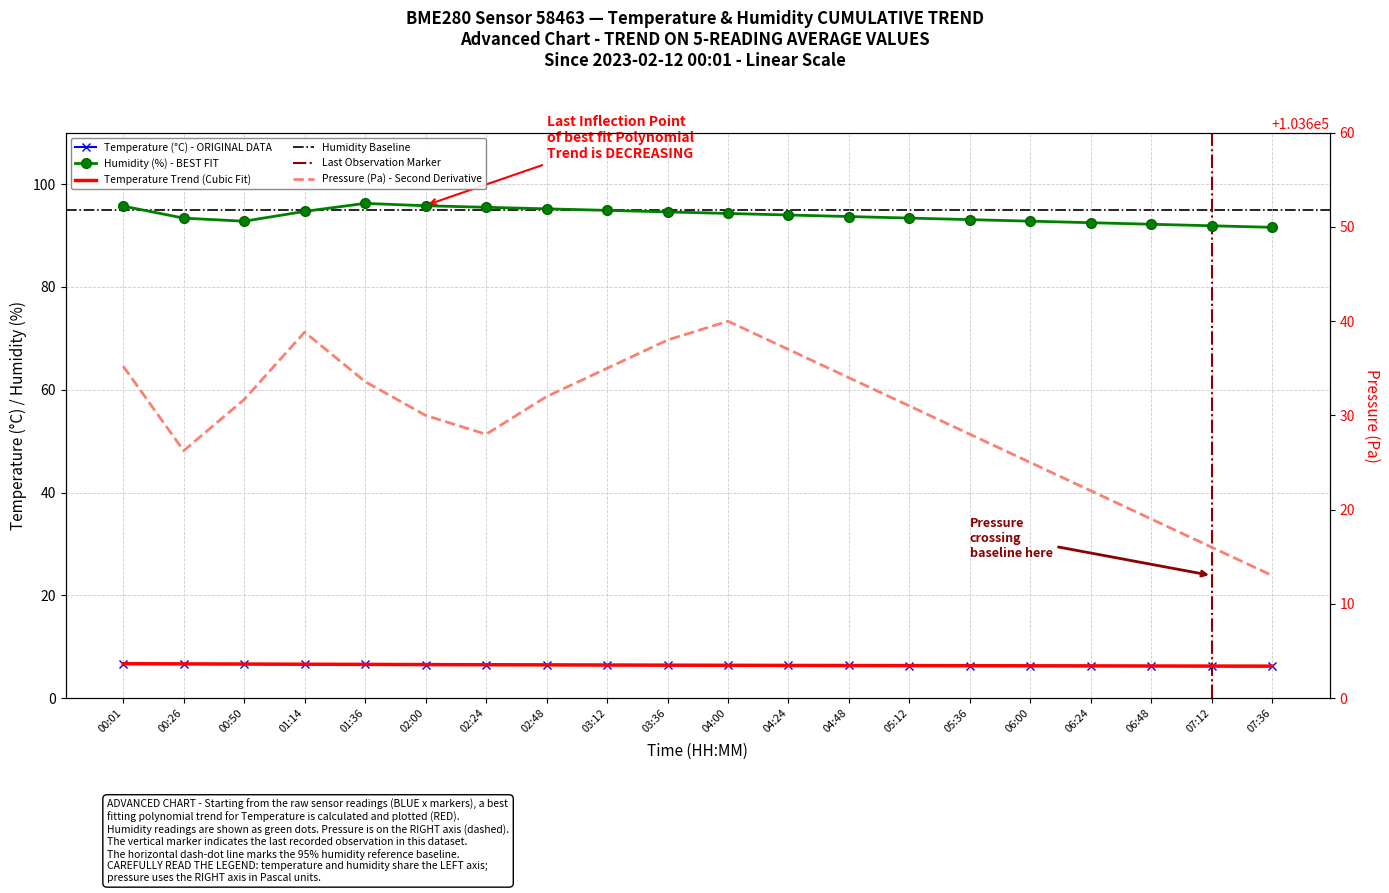

What is the difference between the highest and lowest values at 02:24?

103621.5